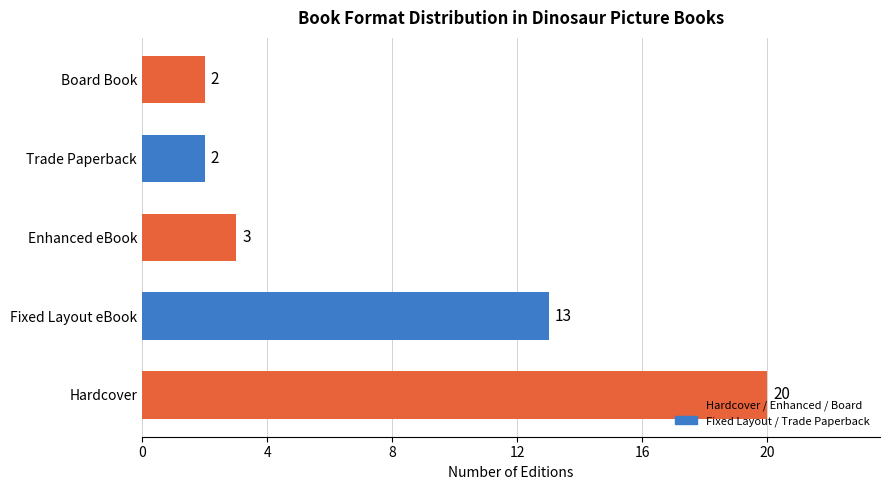

How many data points does each series have?

5